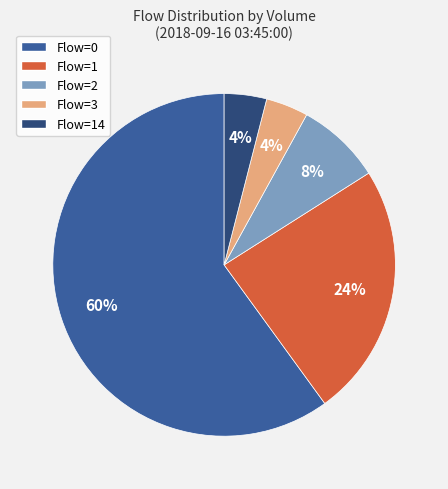

Combined, do Flow=3 and Flow=0 account for over 50%?

Yes